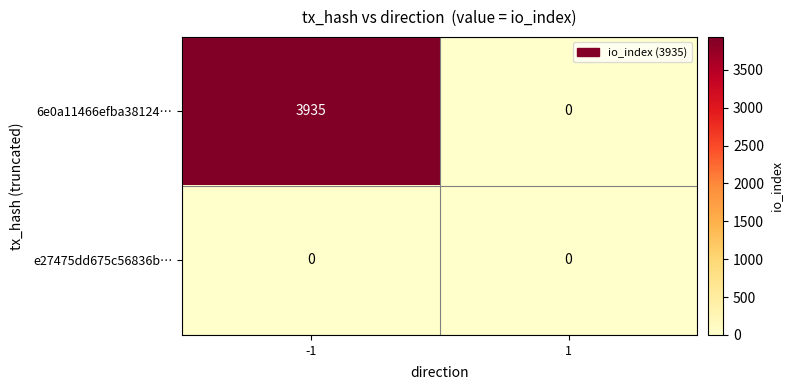

Which series has the largest range (max minus min)?

6e0a11466efba38124…